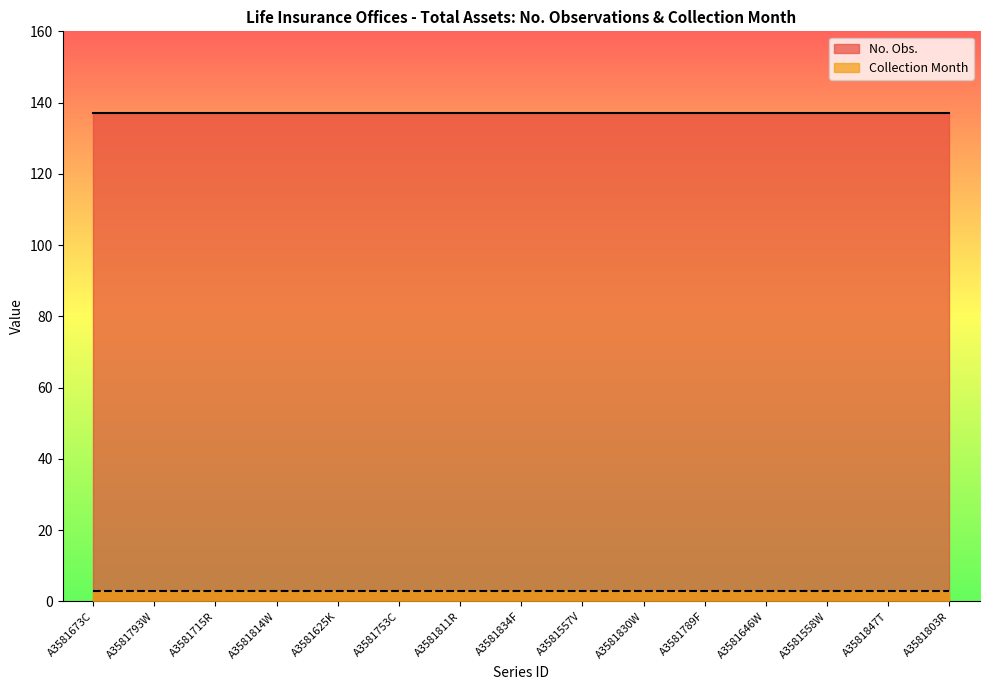

True or false: Collection Month has more than 1 interior local peaks.

False